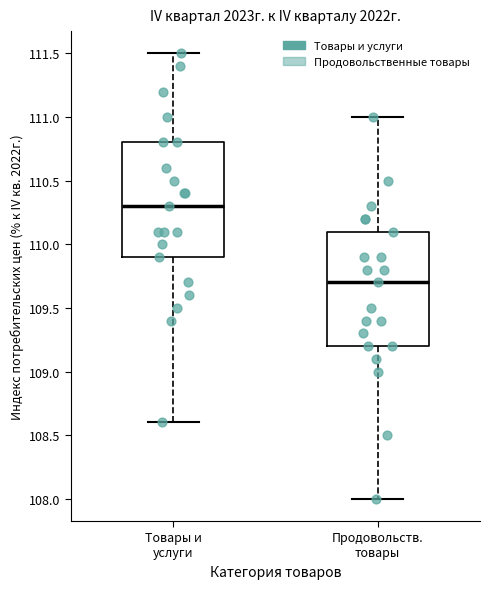

Reading left to right, read every box against the y-axis: the position of its median line, the range the box covers, and the ends of its whiskers. The values are not printed on the chart, so give them approximately, as read against the axis.

Товары и услуги: median 110.3, box 109.9 to 110.8, whiskers 108.6 to 111.5
Продовольств. товары: median 109.7, box 109.2 to 110.1, whiskers 108.0 to 111.0